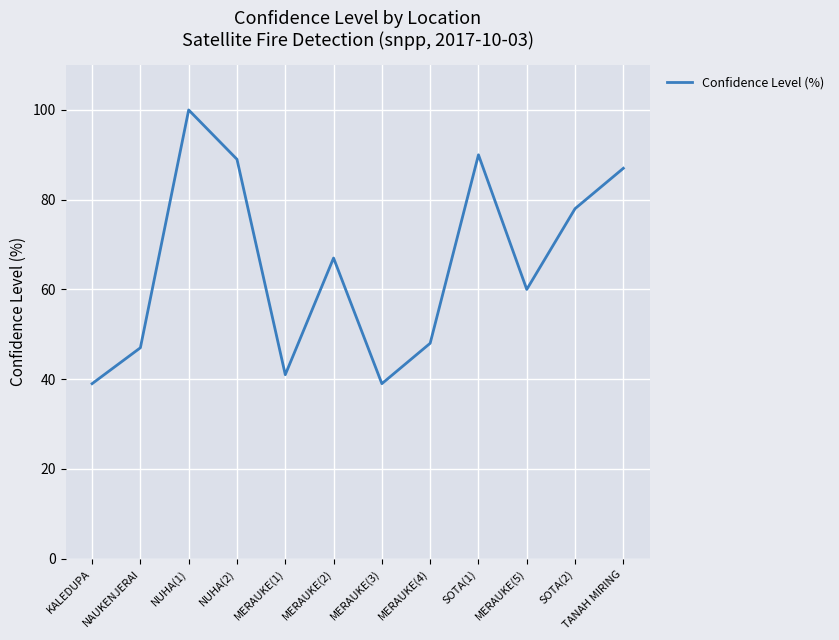

What is the change in value from KALEDUPA to SOTA(1)?

+51